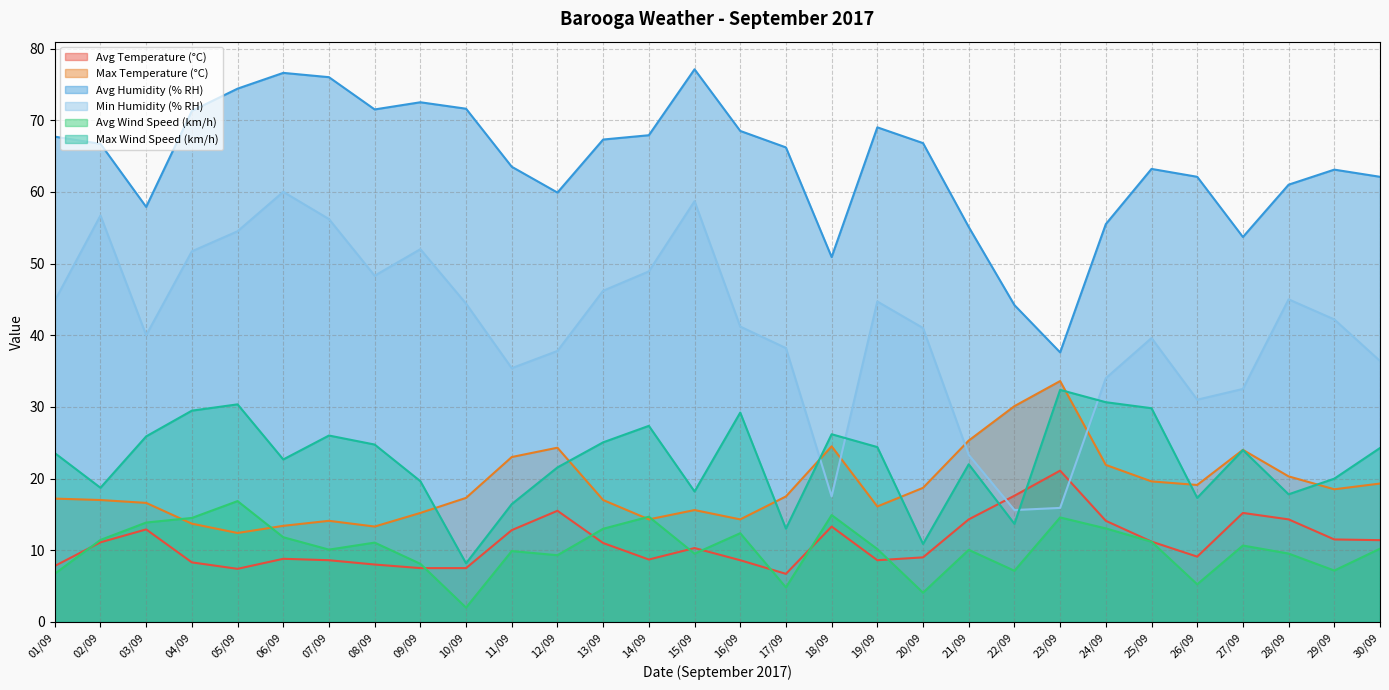

At which category does the chart reach its minimum across all series?

10/09